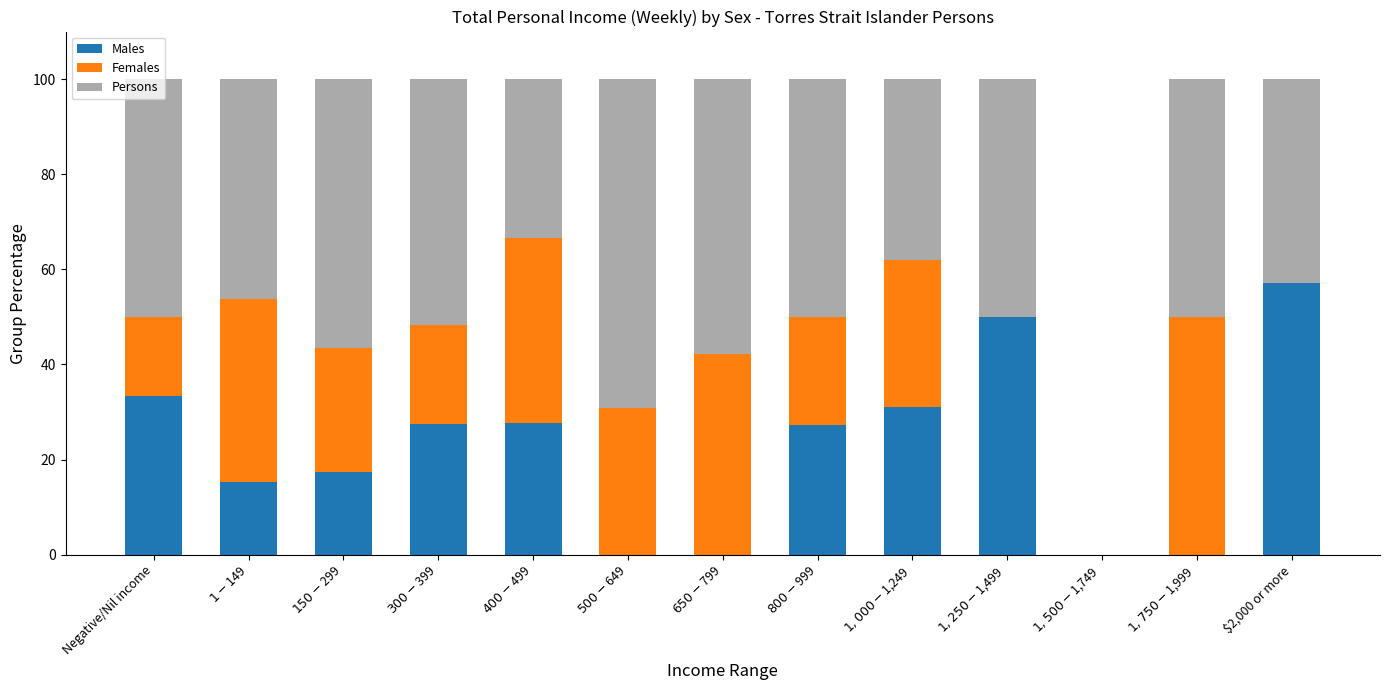

Are the bars horizontal?

No